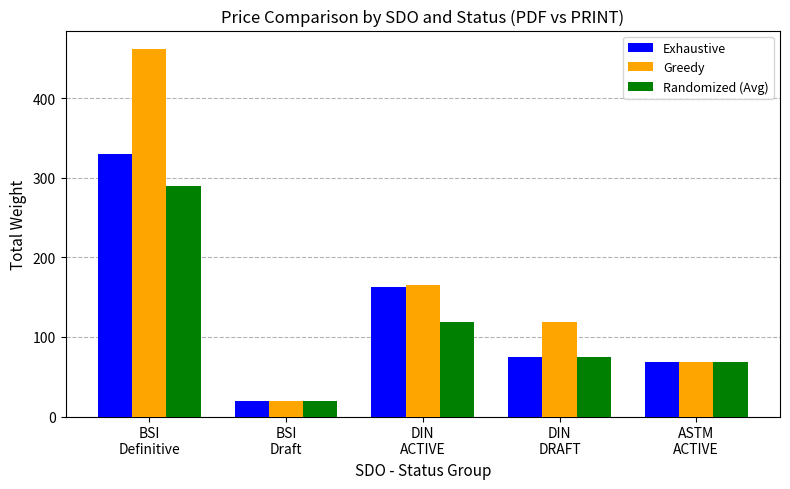

List the labels in order of Randomized (Avg) value, largest first.

BSI
Definitive, DIN
ACTIVE, DIN
DRAFT, ASTM
ACTIVE, BSI
Draft